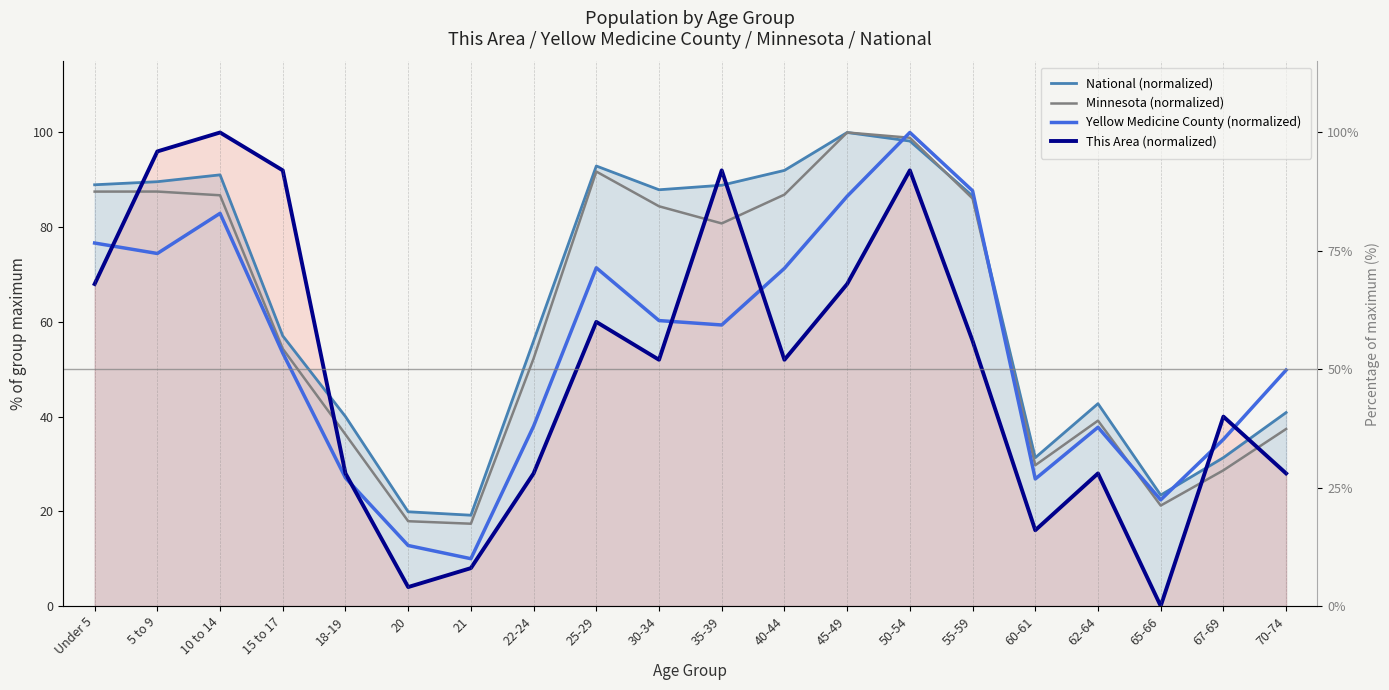

Which series ends up on top after the final intersection of Yellow Medicine County (normalized) and Minnesota (normalized)?

Yellow Medicine County (normalized)